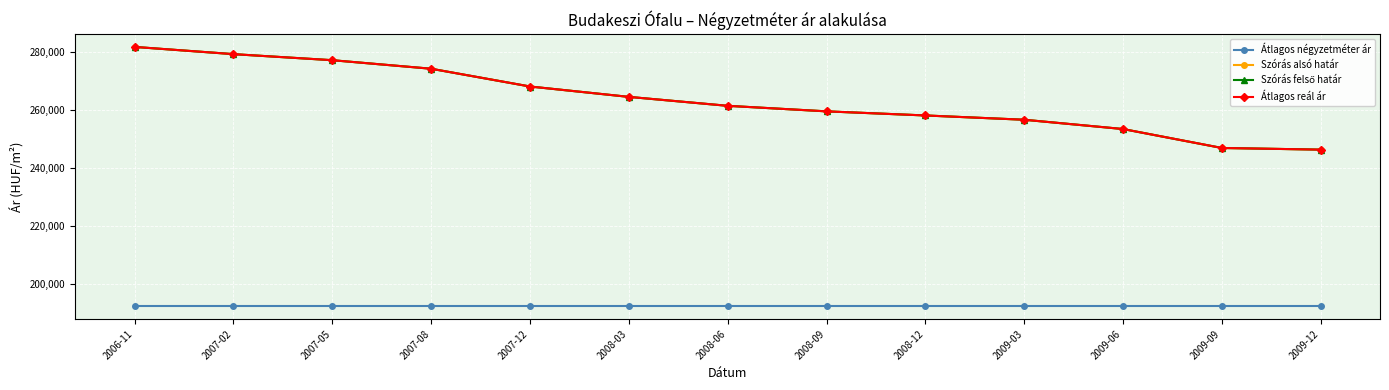

At how many categories does at least one series exceed 221324?

13